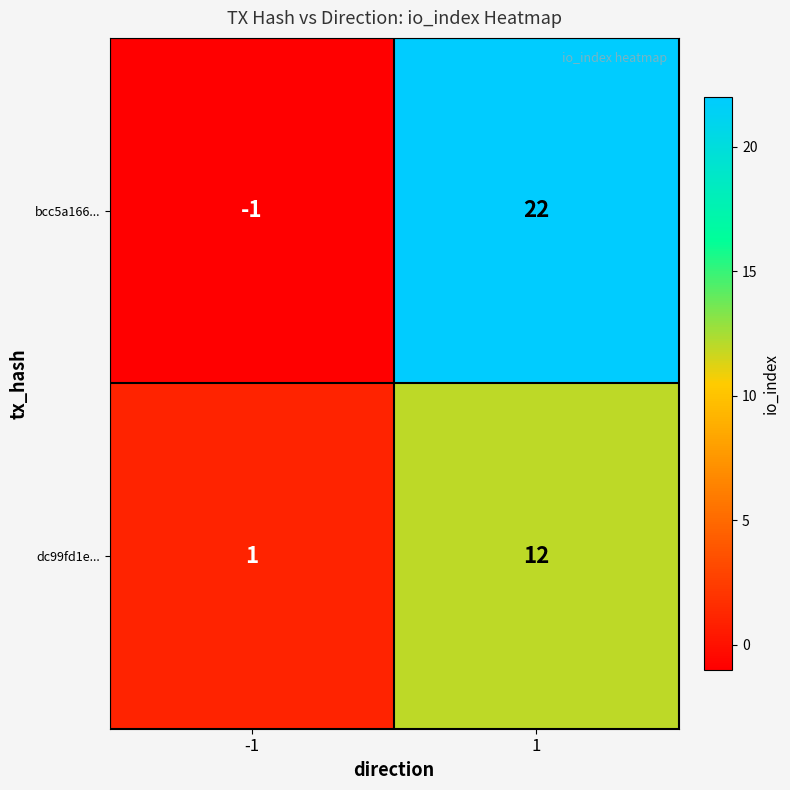

List the series in order of their peak value, lowest first.

dc99fd1e..., bcc5a166...